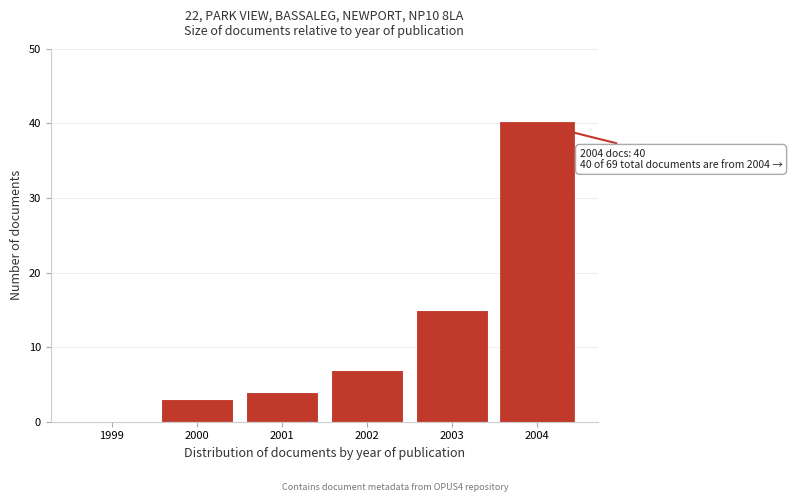

Reading left to right, list all the values displayed in this chart.

1999=0	2000=3	2001=4	2002=7	2003=15	2004=40